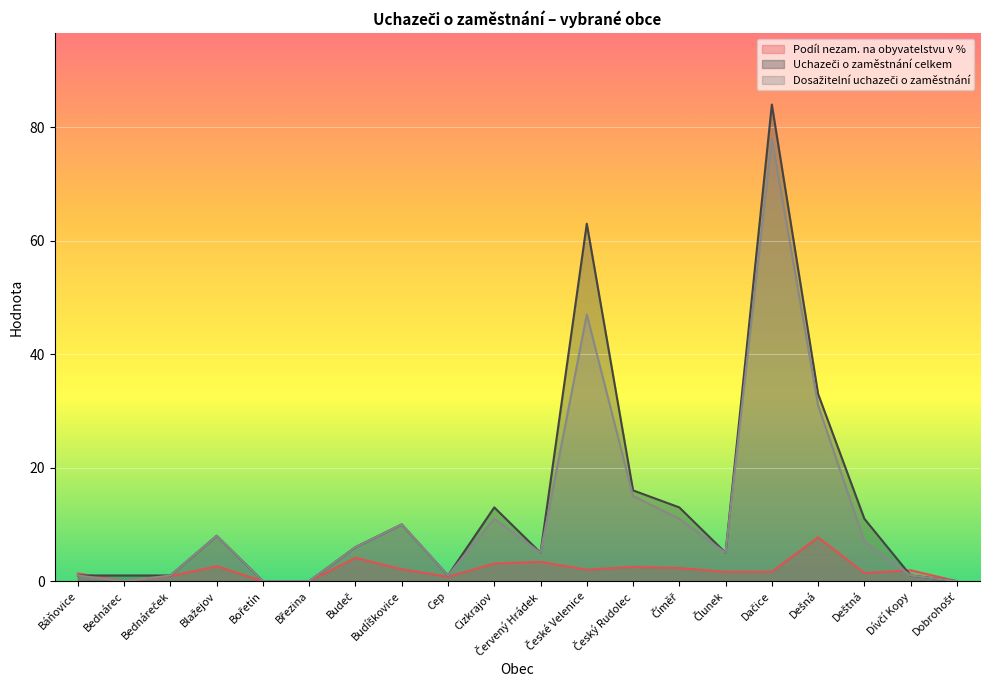

How many intersections are there between Podíl nezam. na obyvatelstvu v % and Uchazeči o zaměstnání celkem?

2